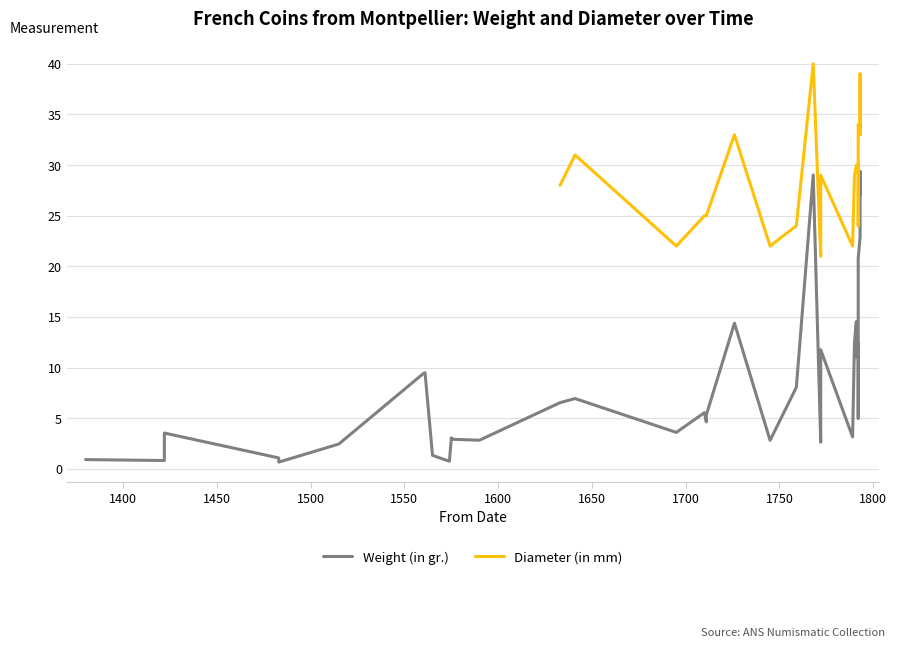

At 1400, list the series in order from smallest to largest.

Weight (in gr.), Diameter (in mm)